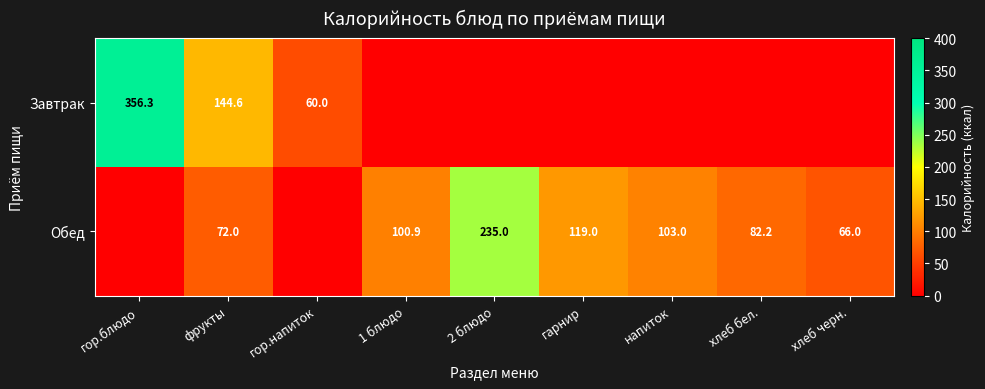

At how many categories does at least one series exceed 10?

9